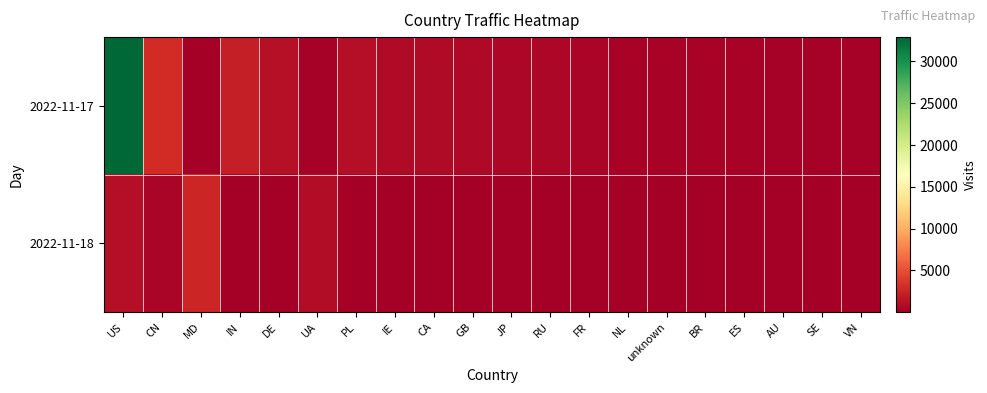

How many distinct data groups are displayed?

2